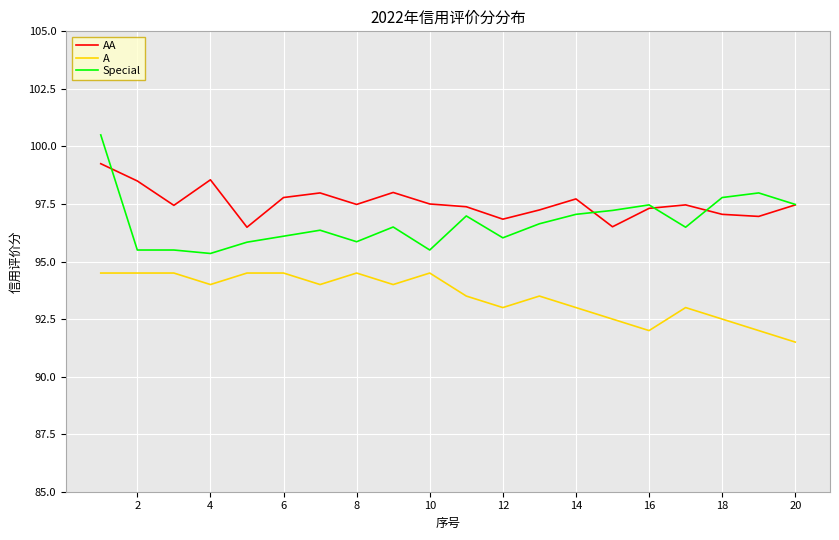

True or false: AA and Special intersect in this chart.

True